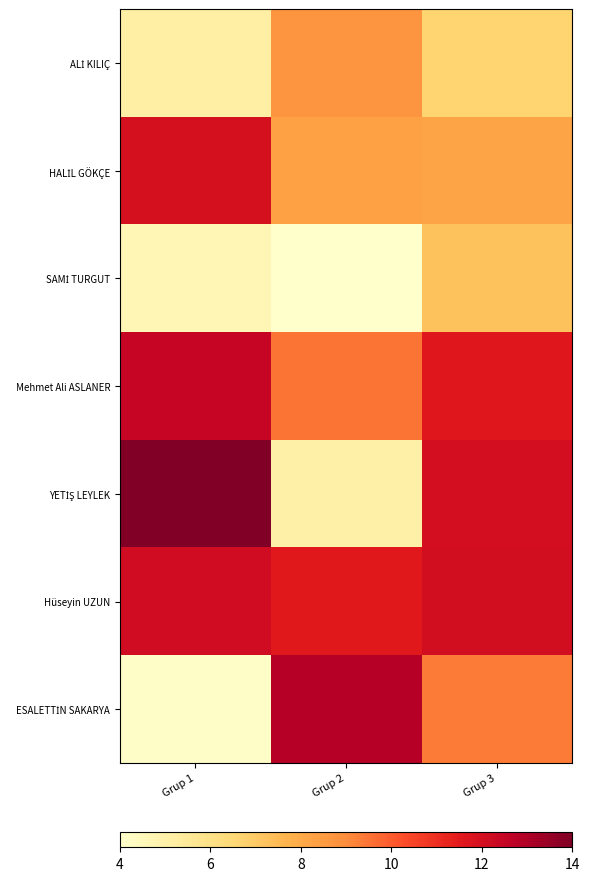

What is the total value across all series at Grup 3?

67.1